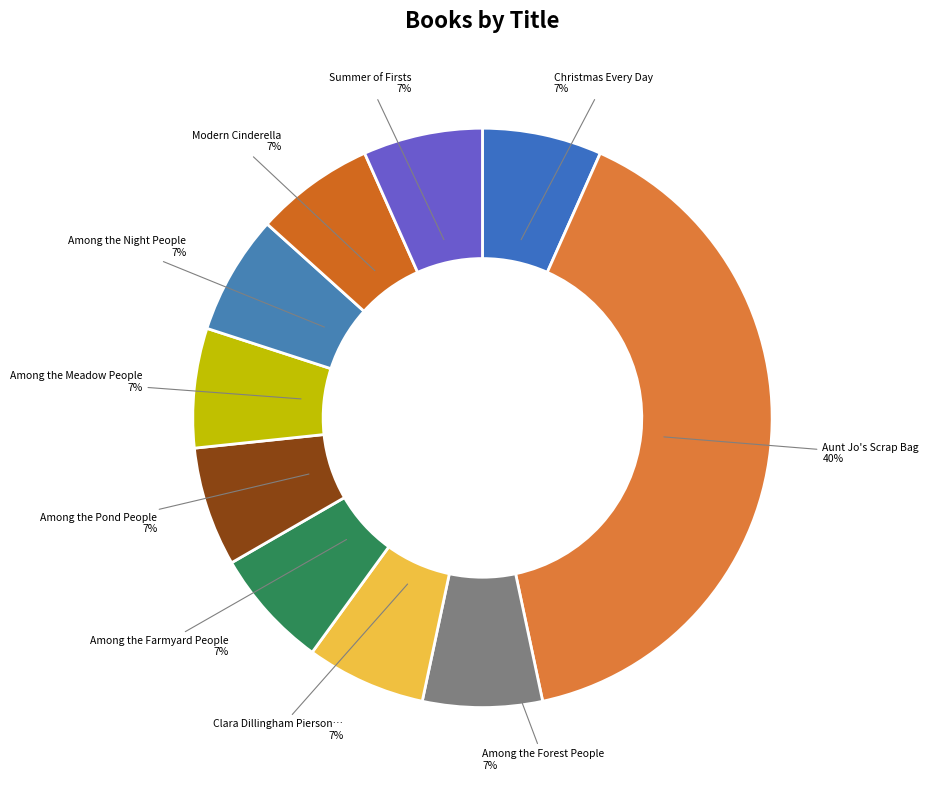

To the nearest percent, what is the difference between the largest and smallest slice percentages?

33%